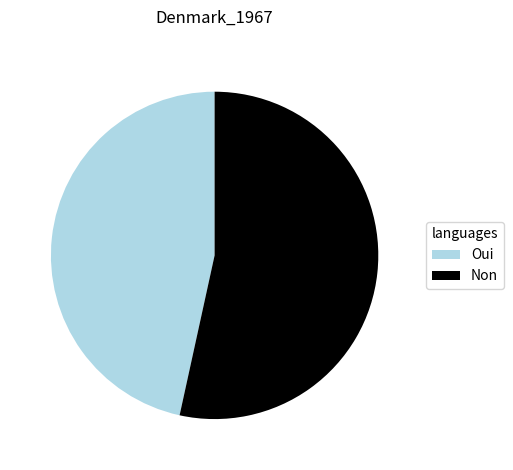

True or false: Non accounts for 47% of the total.

False